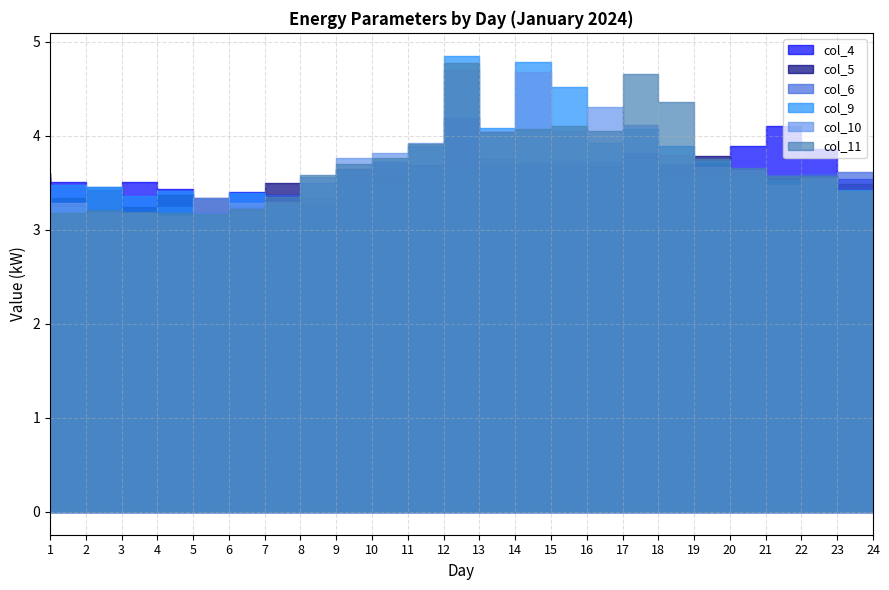

Where is the first local maximum for col_5?

3